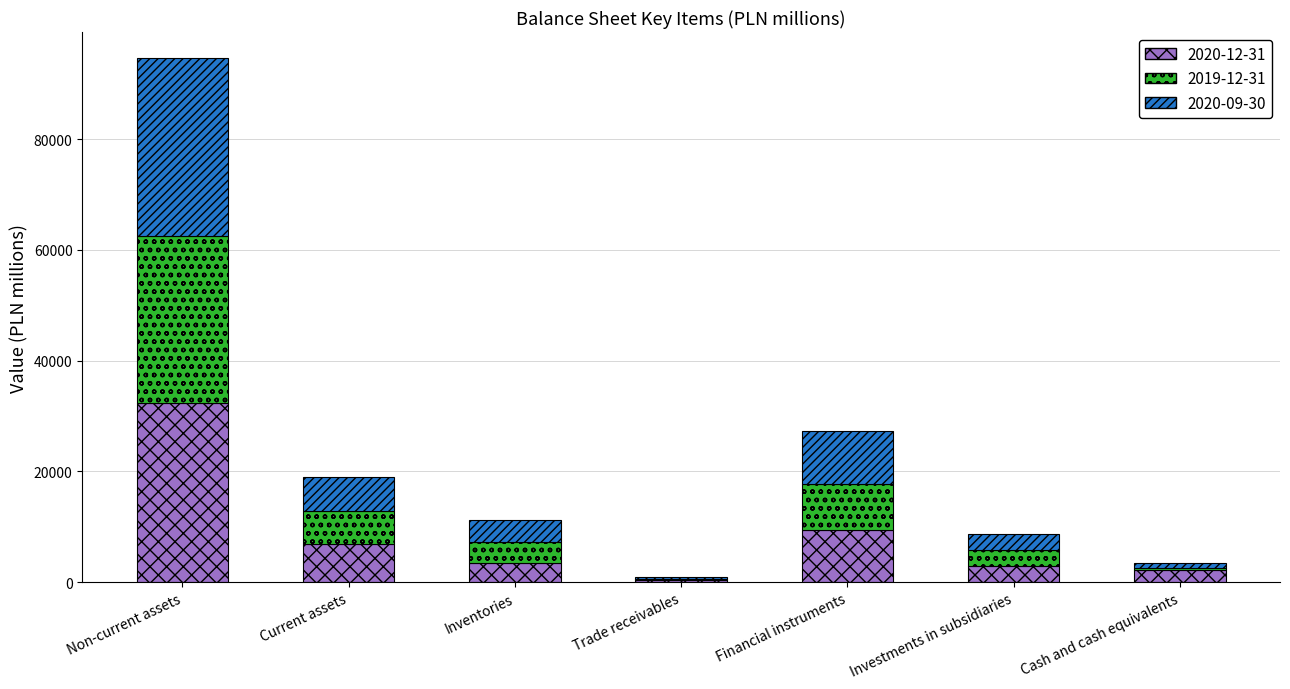

At which category is the sum across all series the highest?

Non-current assets